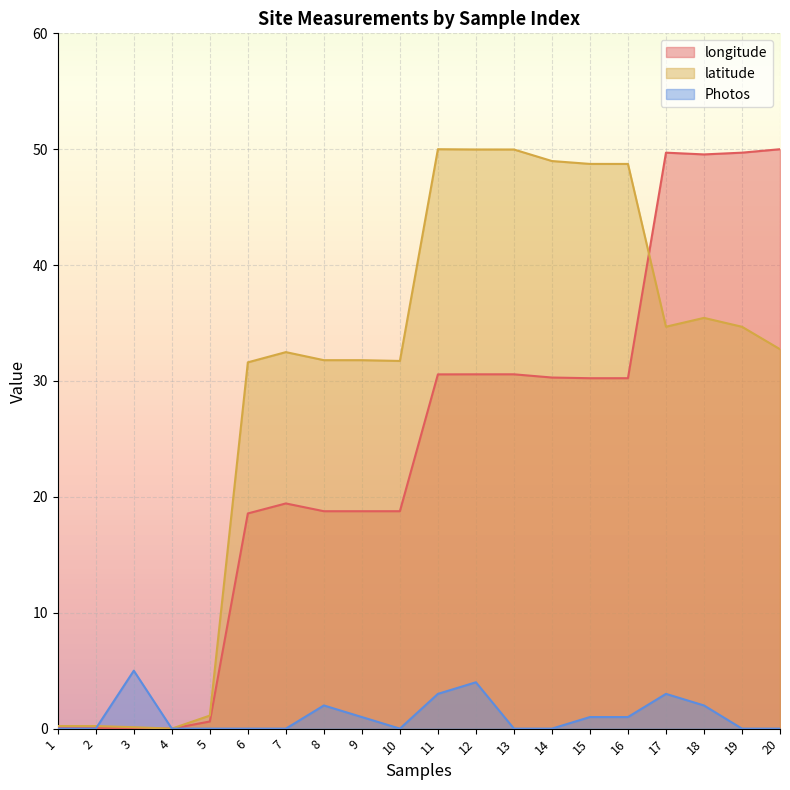

Which series has the largest range (max minus min)?

longitude